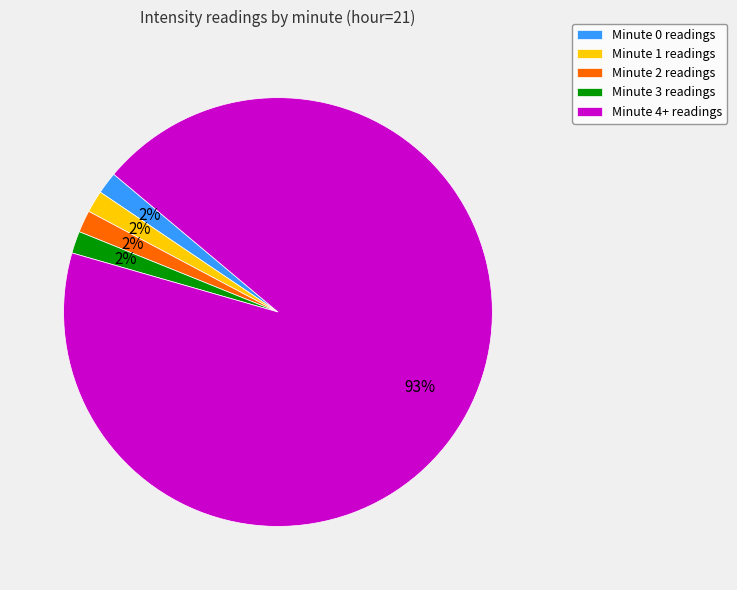

Which slice is the largest?

Minute 4+ readings